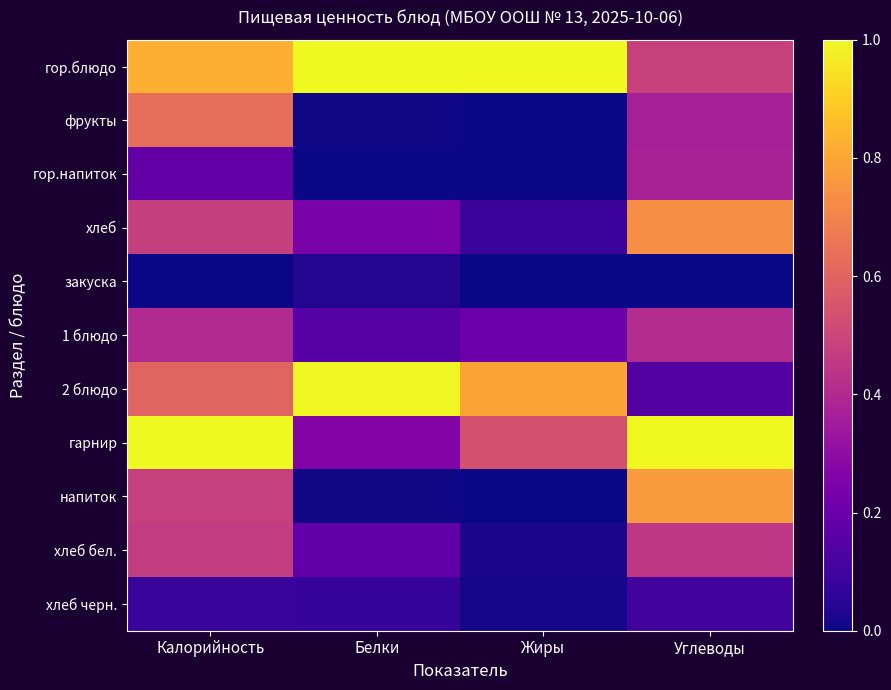

Rank the series by their maximum value, from highest to lowest.

гор.блюдо, гарнир, 2 блюдо, напиток, хлеб, фрукты, хлеб бел., 1 блюдо, гор.напиток, хлеб черн., закуска